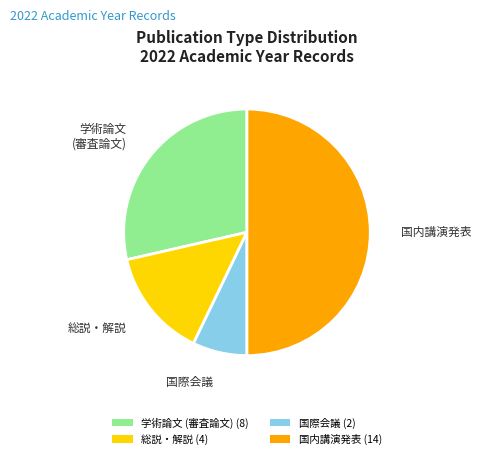

Rank the categories by value from highest to lowest.

国内講演発表, 学術論文 (審査論文), 総説・解説, 国際会議